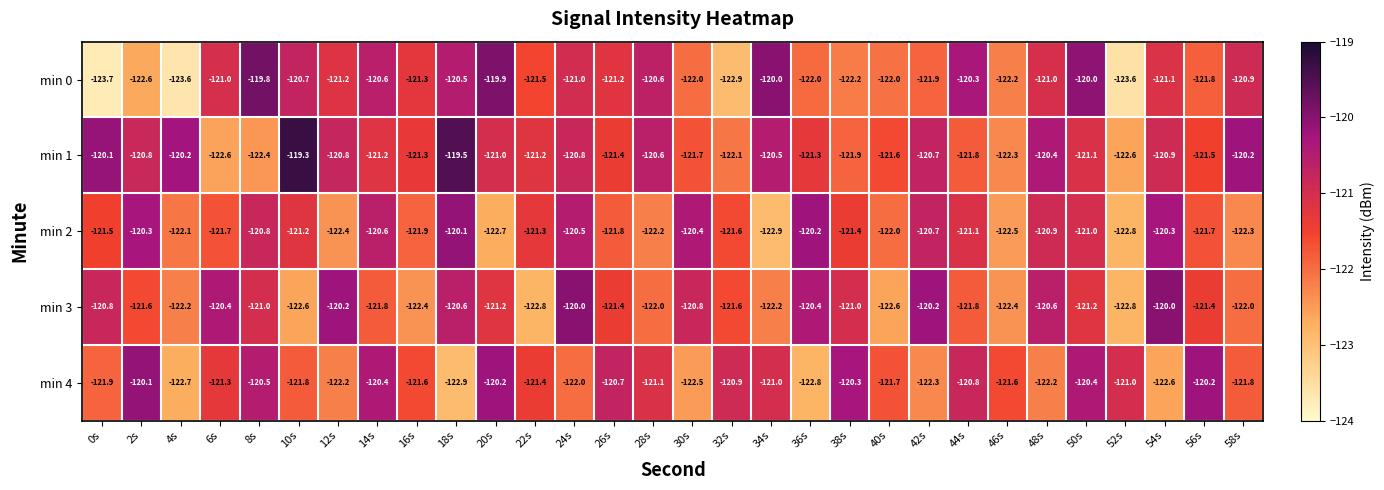

How many data points in min 4 are less than -121?

18